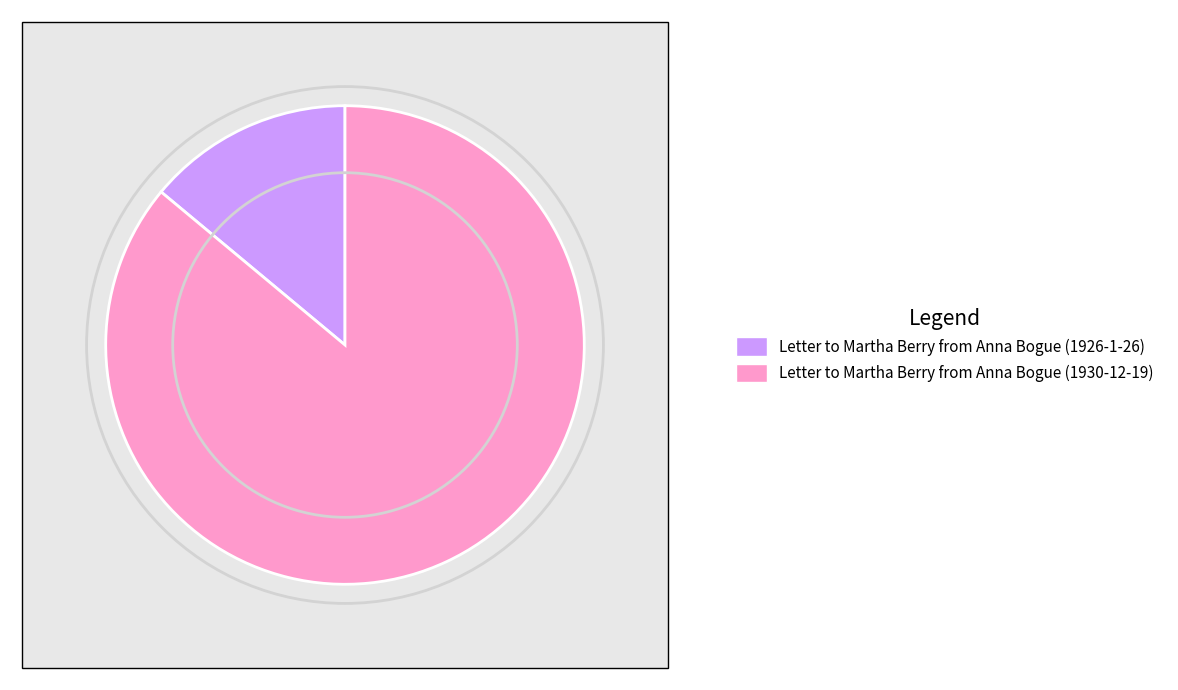

Which slice is the largest?

Letter to Martha Berry from Anna Bogue (1930-12-19)